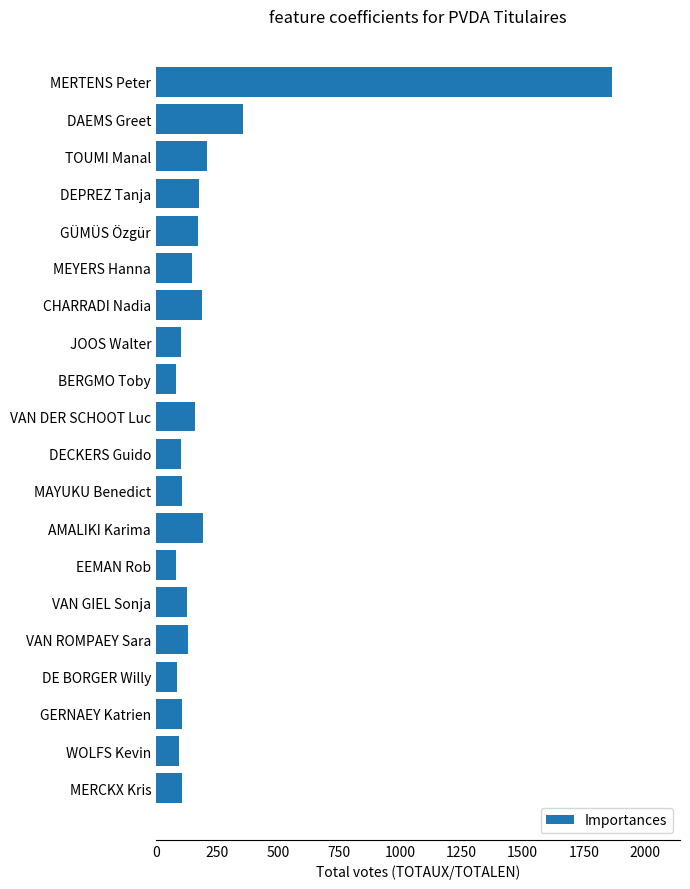

How many data points are less than 129?

10